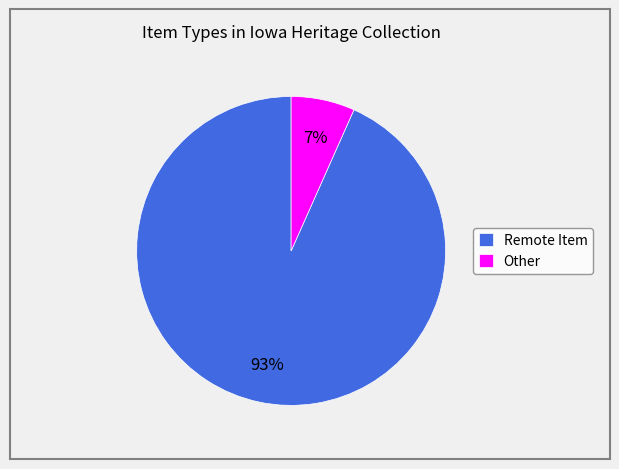

Rank the categories by value from lowest to highest.

Other, Remote Item